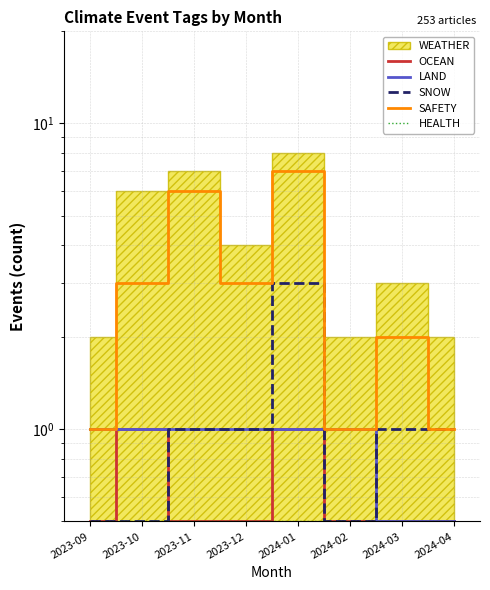

Which series changed the most between 2023-11 and 2024-02?

SAFETY